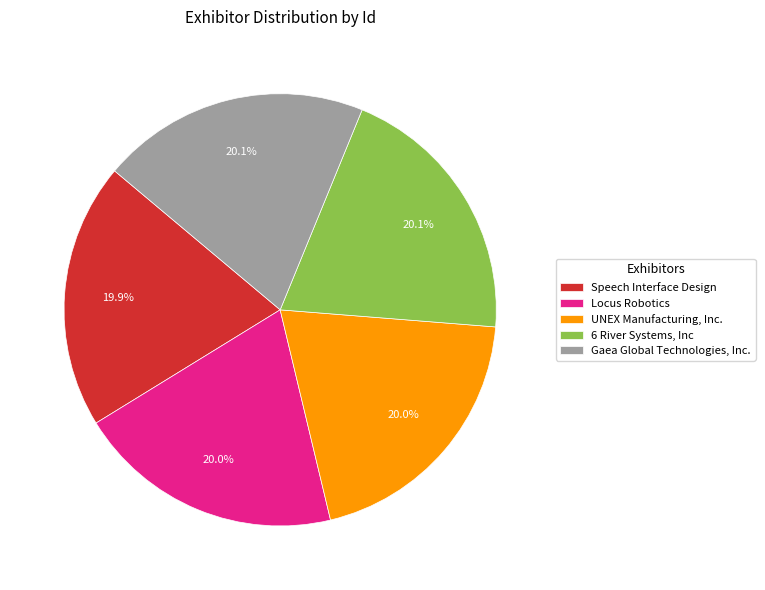

Is 6 River Systems, Inc the majority of the pie?

No